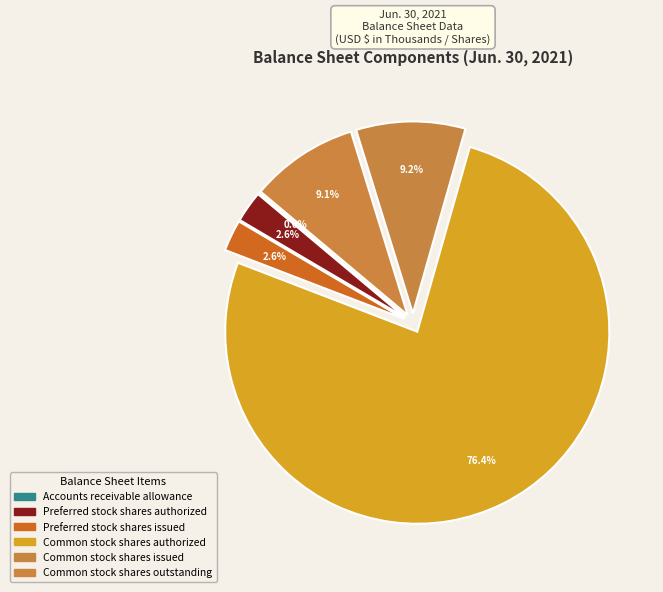

Between Preferred stock shares authorized and Common stock shares outstanding, which is larger?

Common stock shares outstanding